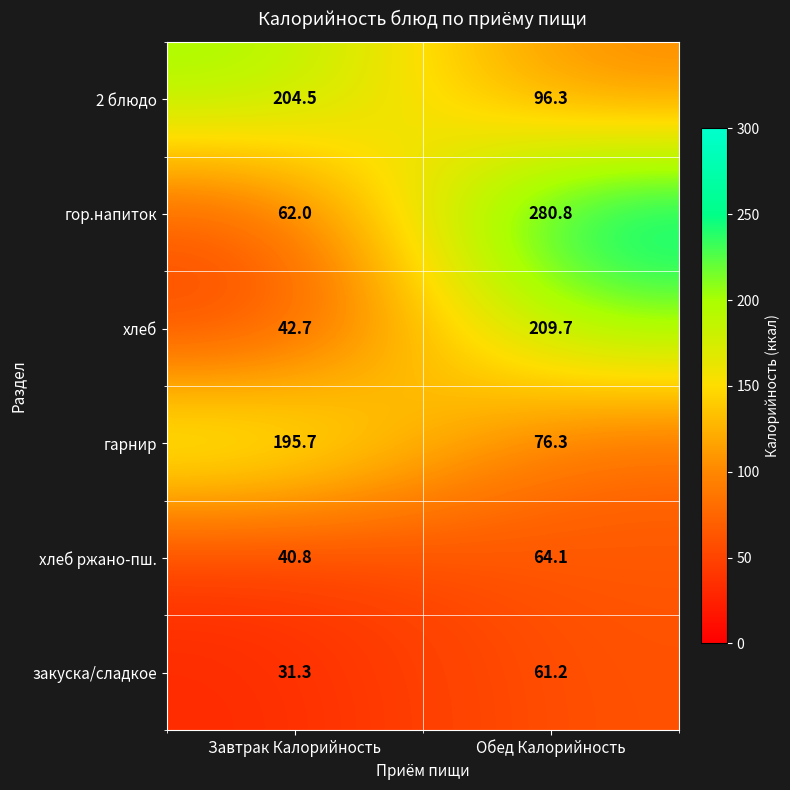

Which category has the highest value across all series?

Обед Калорийность